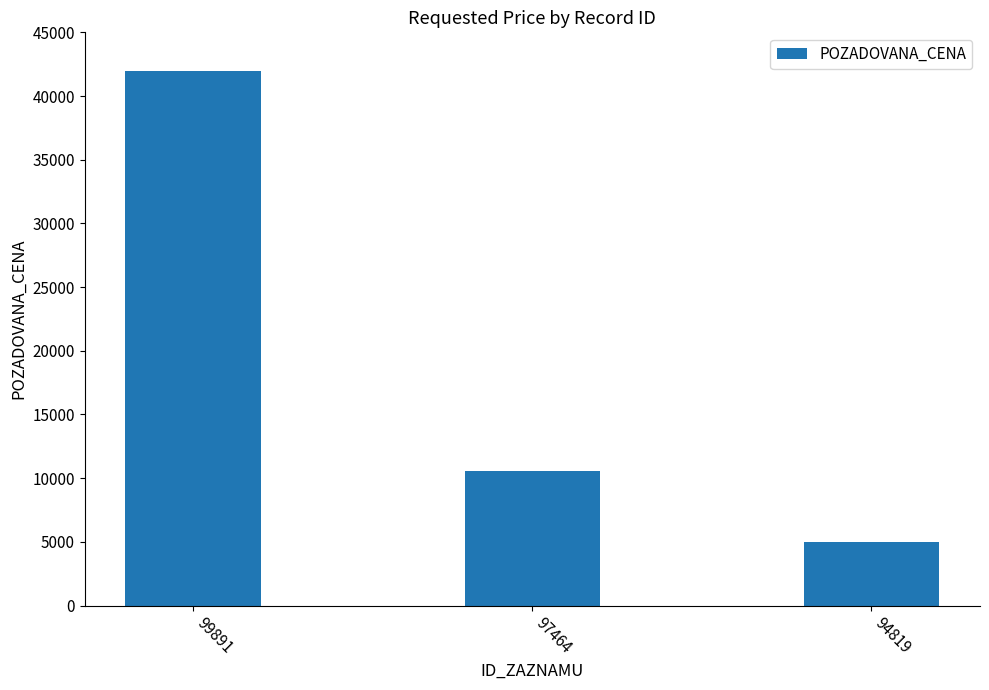

Between 97464 and 99891, which is larger?

99891